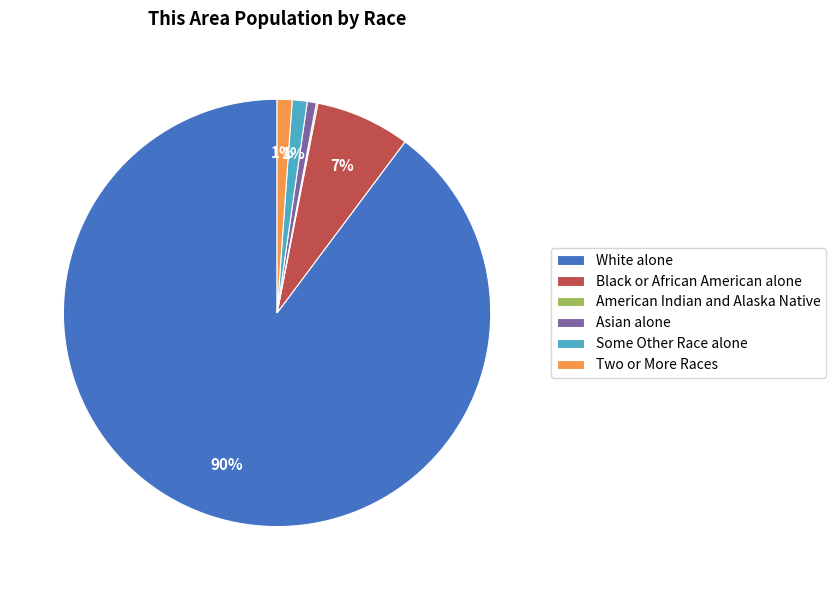

Which slice is the largest?

White alone